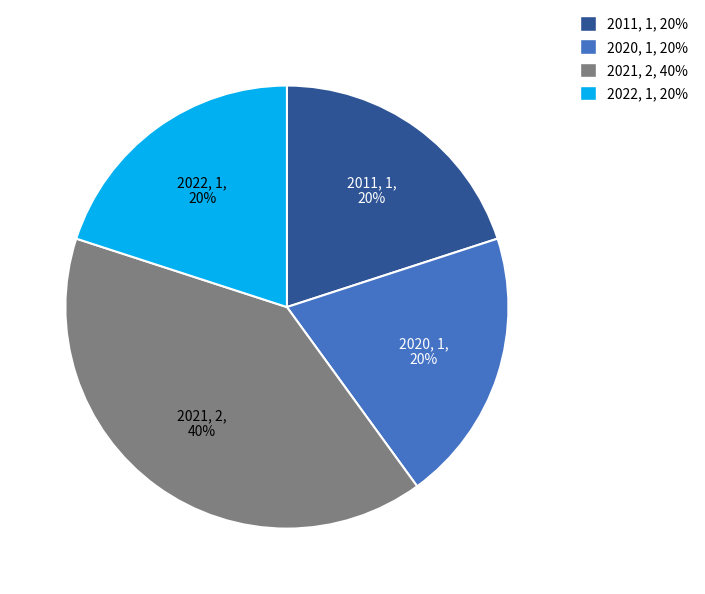

True or false: 2022 accounts for 20% of the total.

True